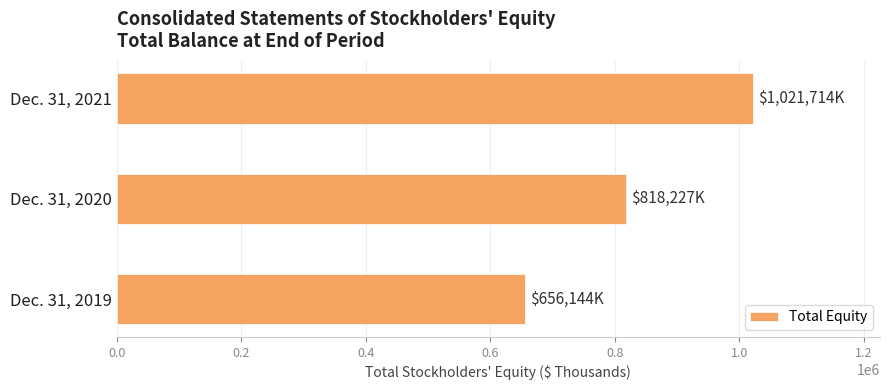

Where is the data nearest to the value 838929?

Dec. 31, 2020